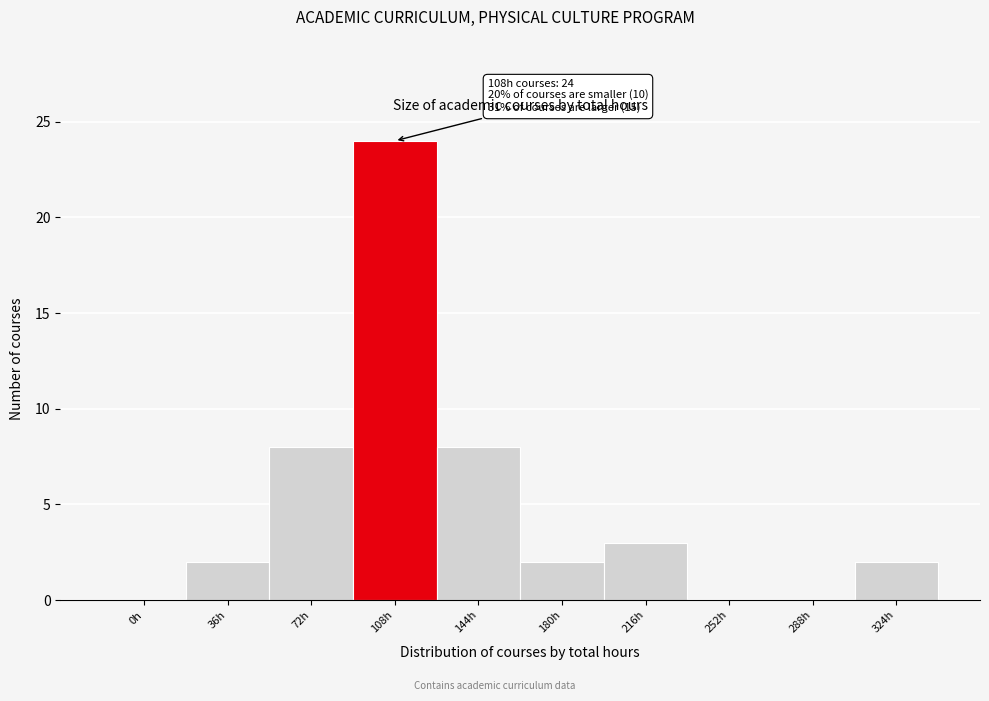

Reading right to left, transcribe all the data shown in this chart.

324h=2	288h=0	252h=0	216h=3	180h=2	144h=8	108h=24	72h=8	36h=2	0h=0